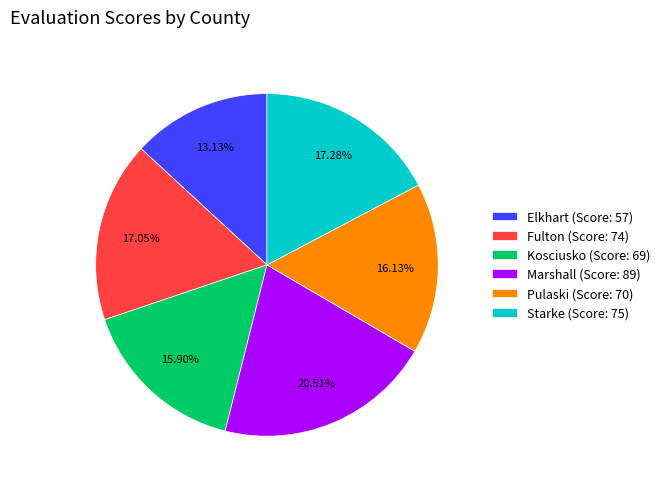

Which has a higher value, Fulton (Score: 74) or Kosciusko (Score: 69)?

Fulton (Score: 74)